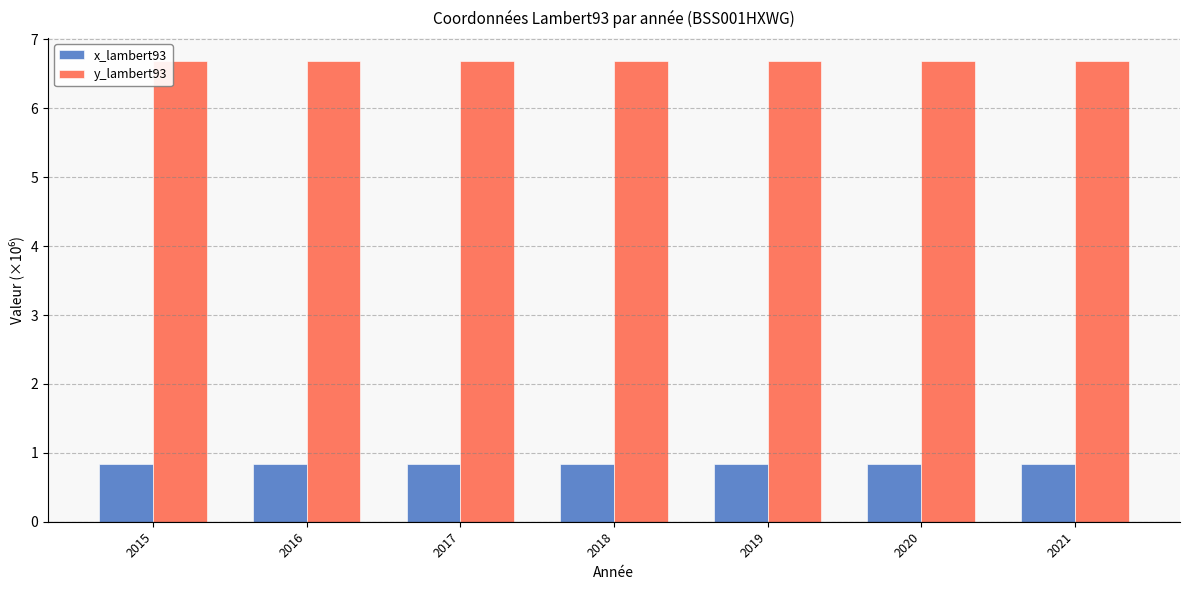

What is the maximum value for y_lambert93?

6.7